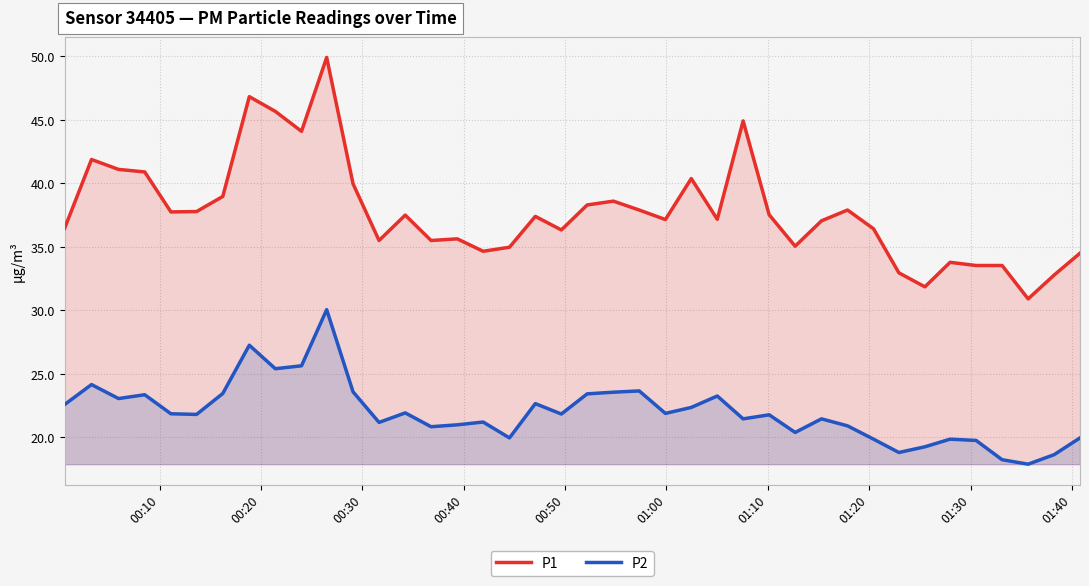

Does the chart display data point markers on the line(s)?

No